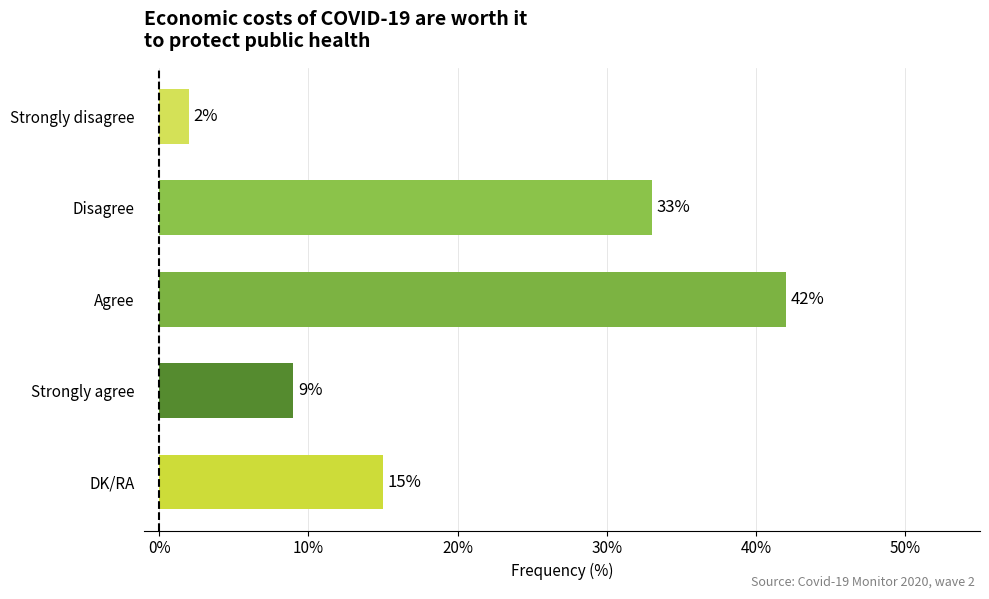

What is the approximate value at DK/RA, to the nearest 5?

15